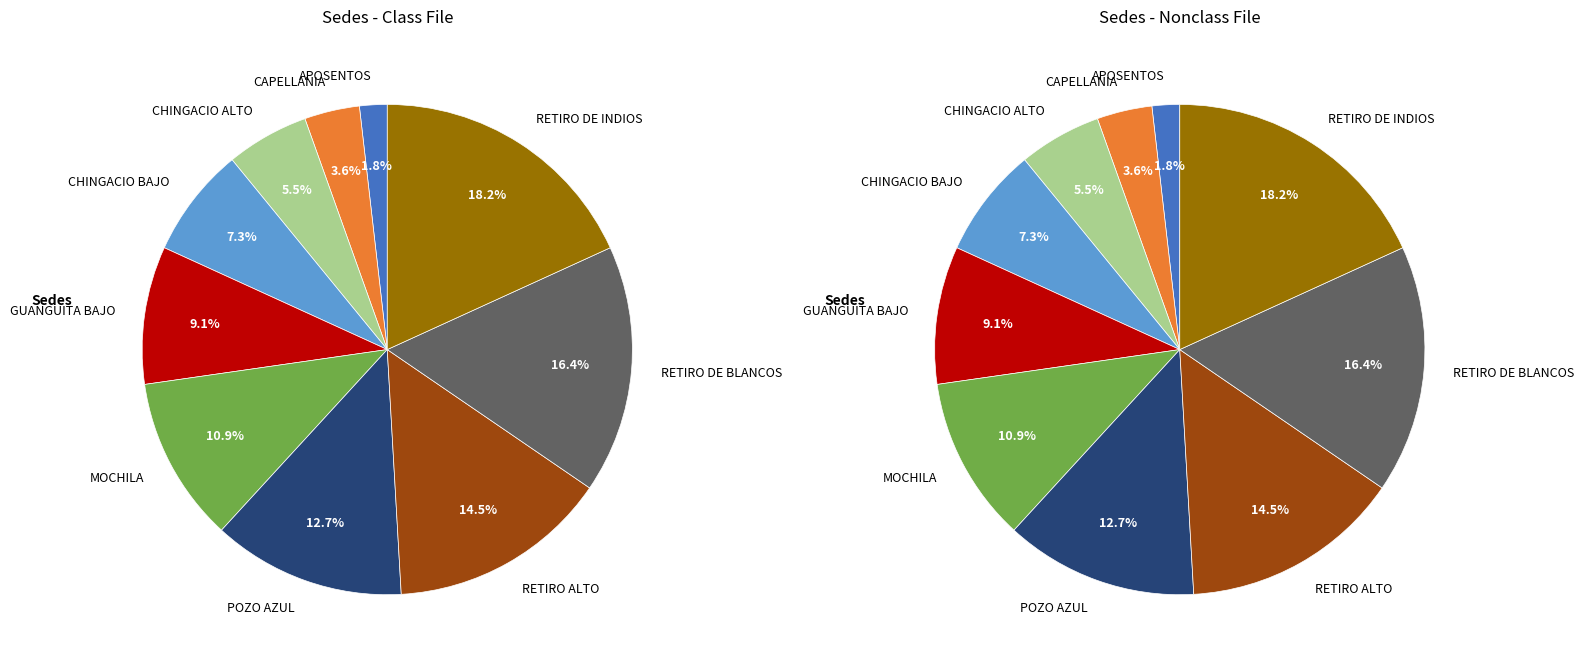

Which slice is the smallest?

APOSENTOS